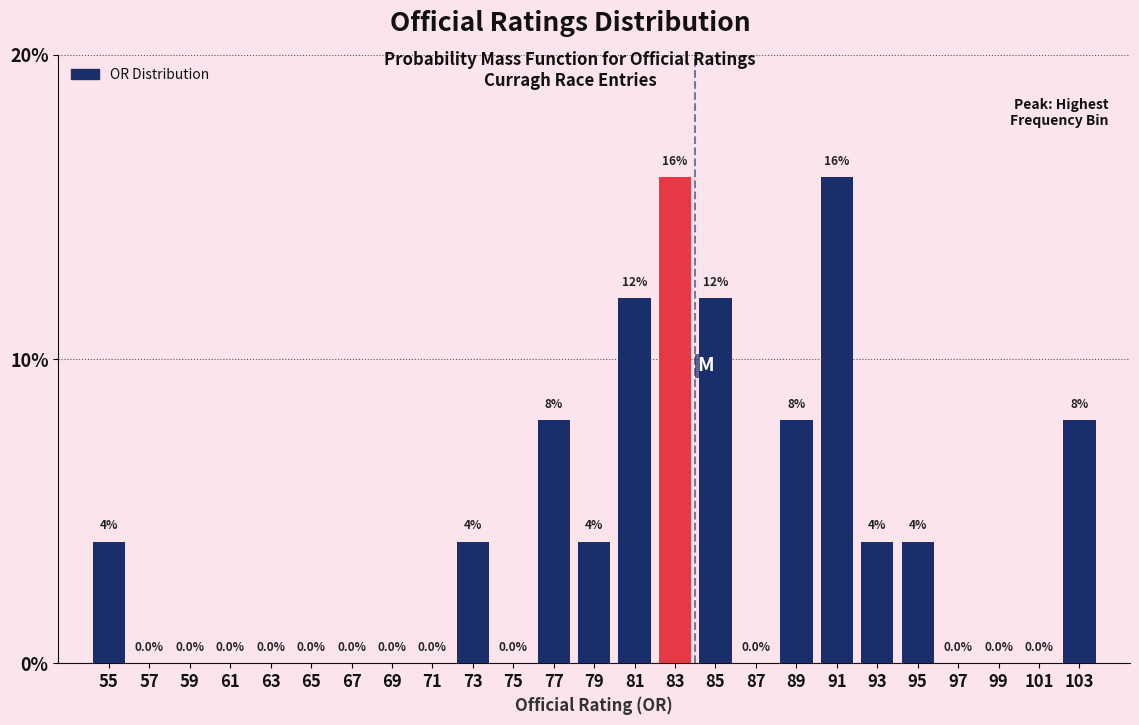

What is the height of the bar covering 90 to 92 on the x-axis?

16.0